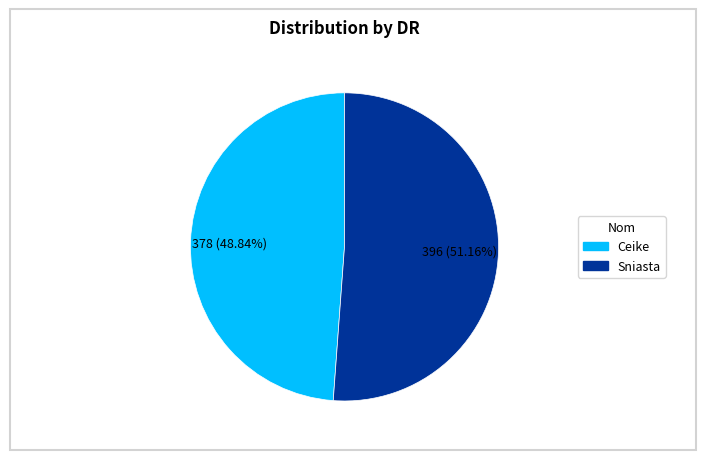

To the nearest percent, what percentage of the pie is Ceike?

49%